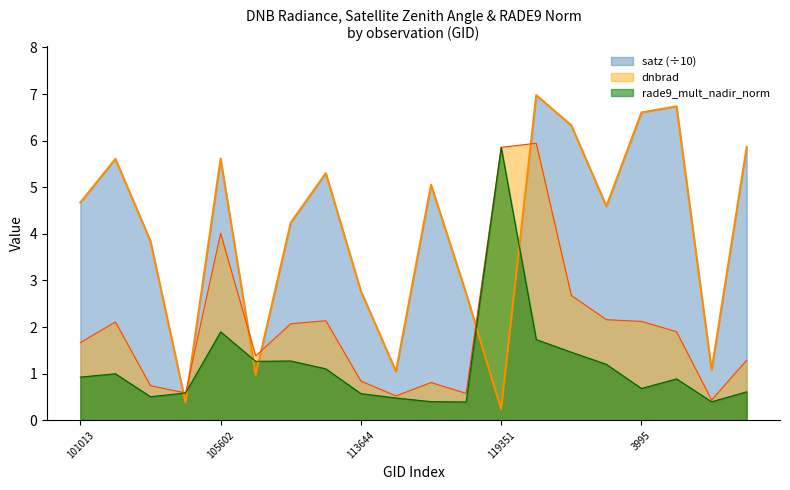

Does the chart have visible grid lines?

No